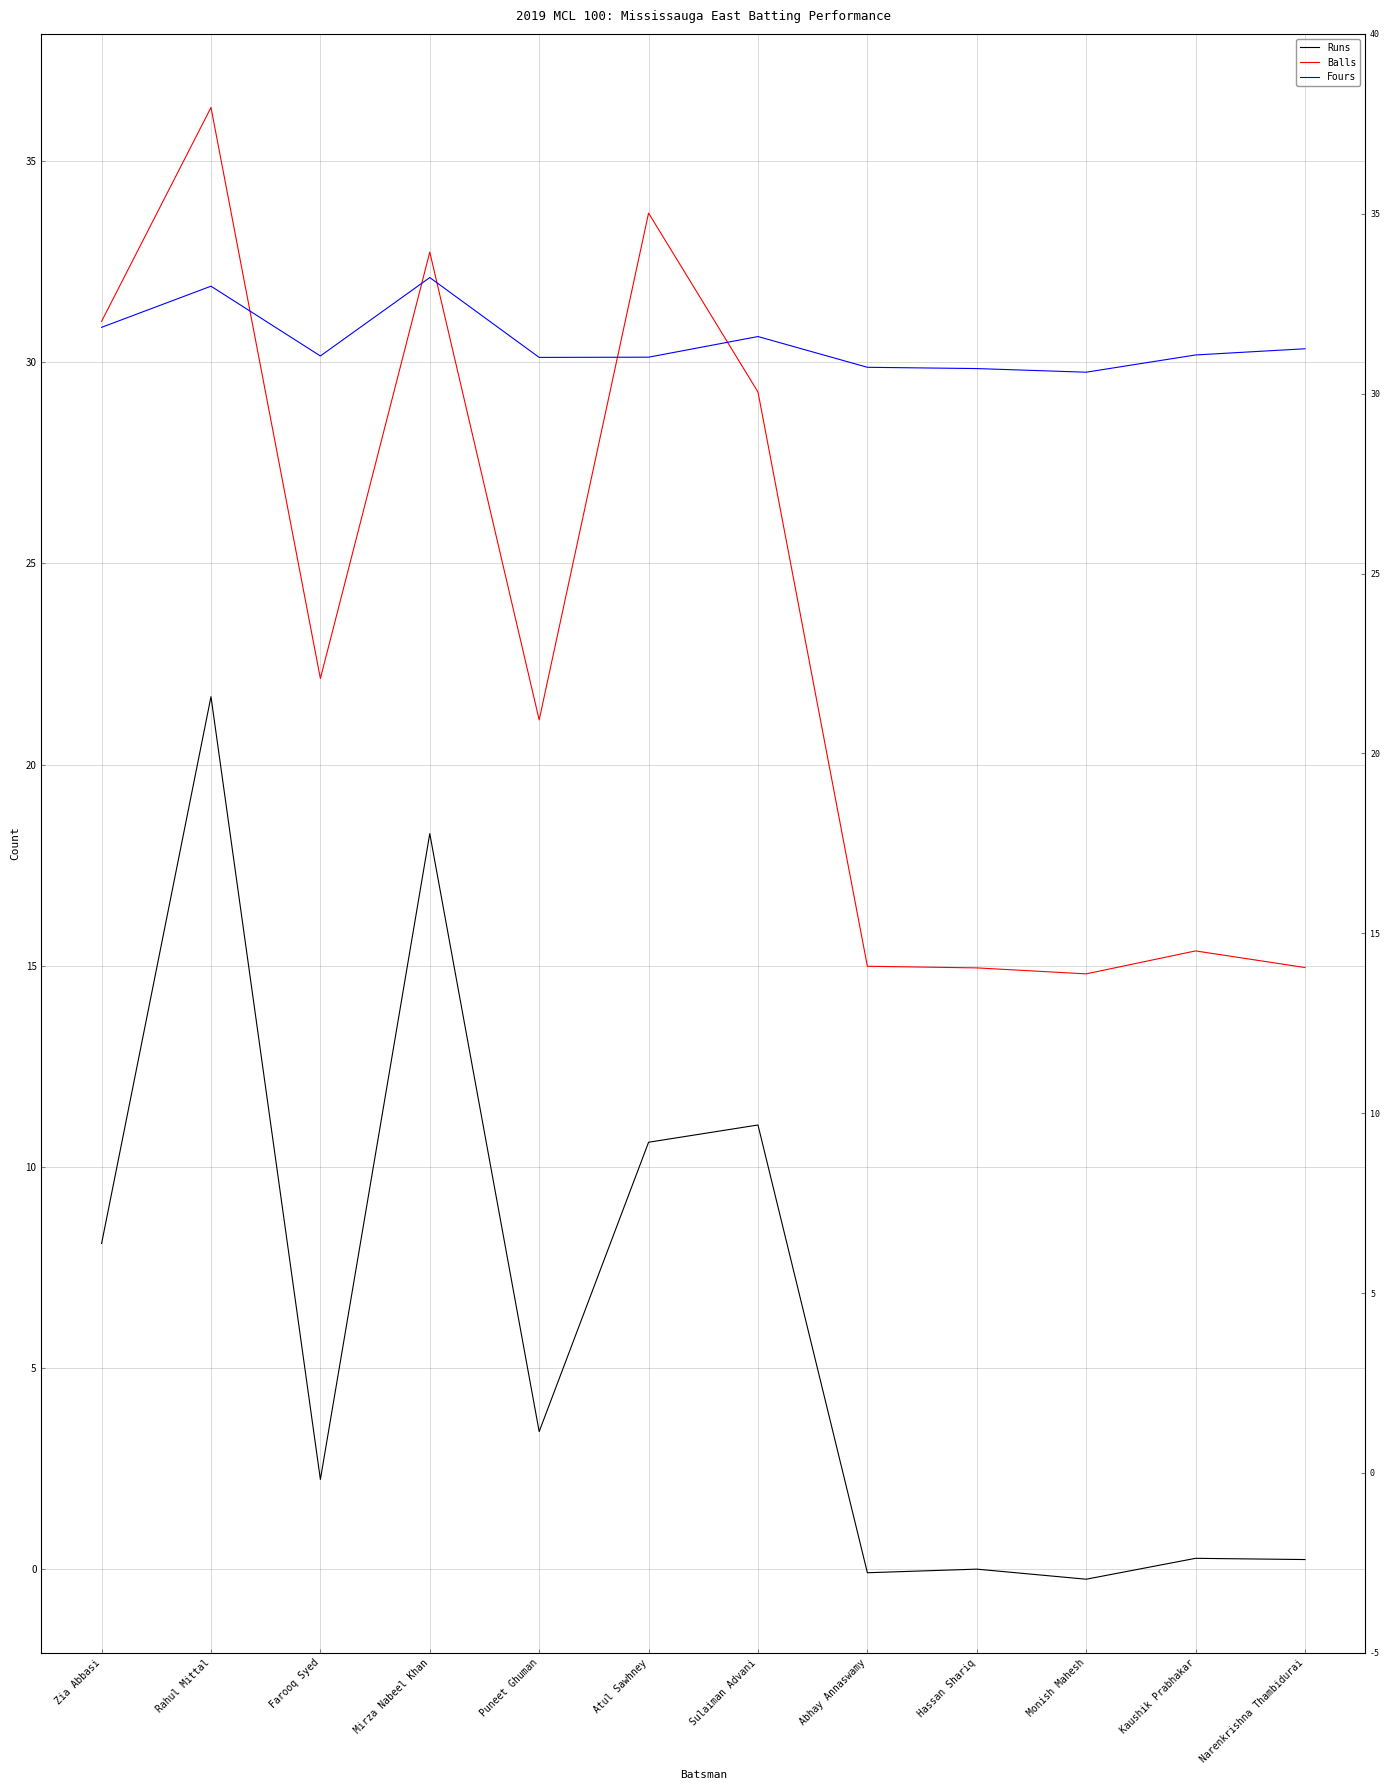

What is the average value of the Runs series?

6.3